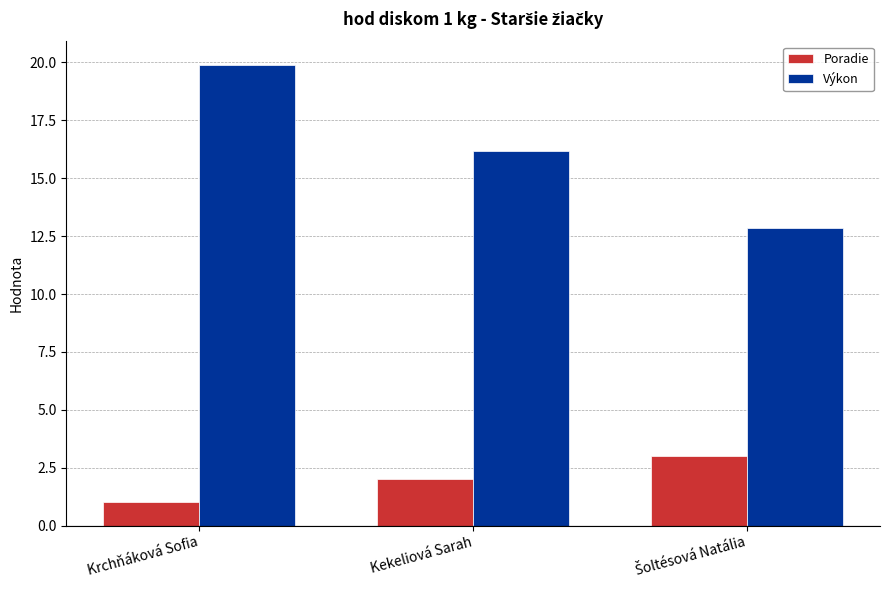

What position from the right is Krchňáková Sofia?

3